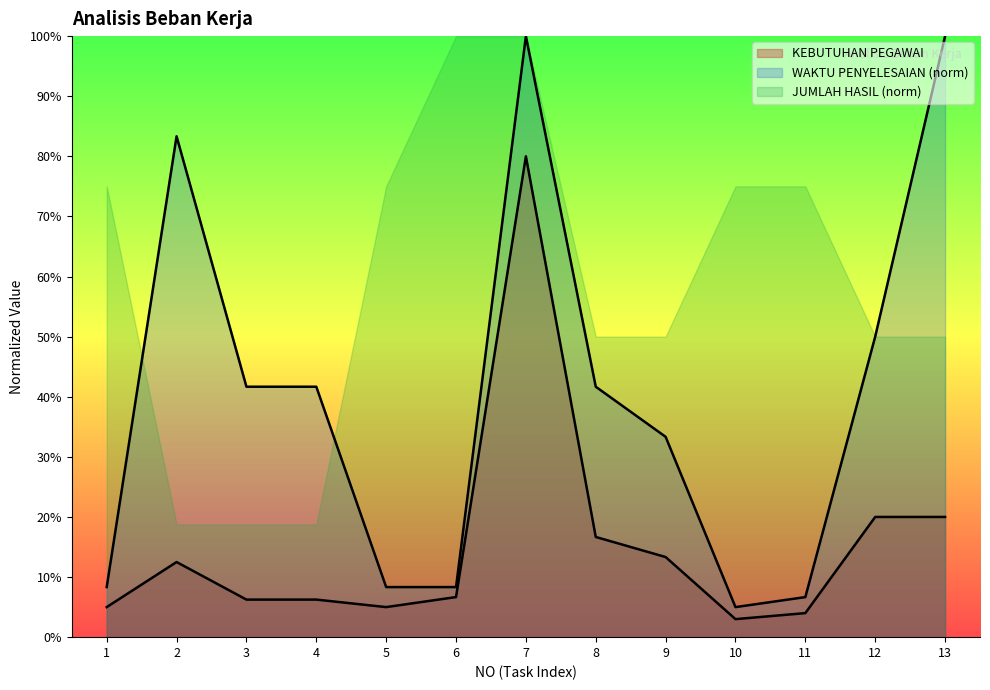

Does the chart display data point markers on the line(s)?

No